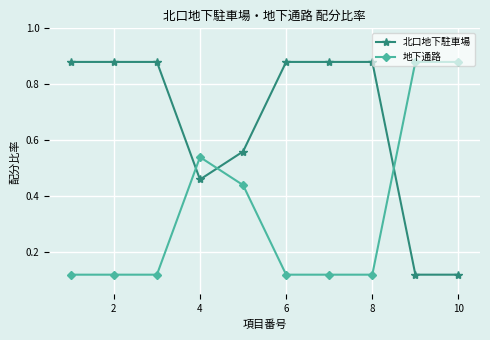

What is the sum of all 地下通路 values?

3.5